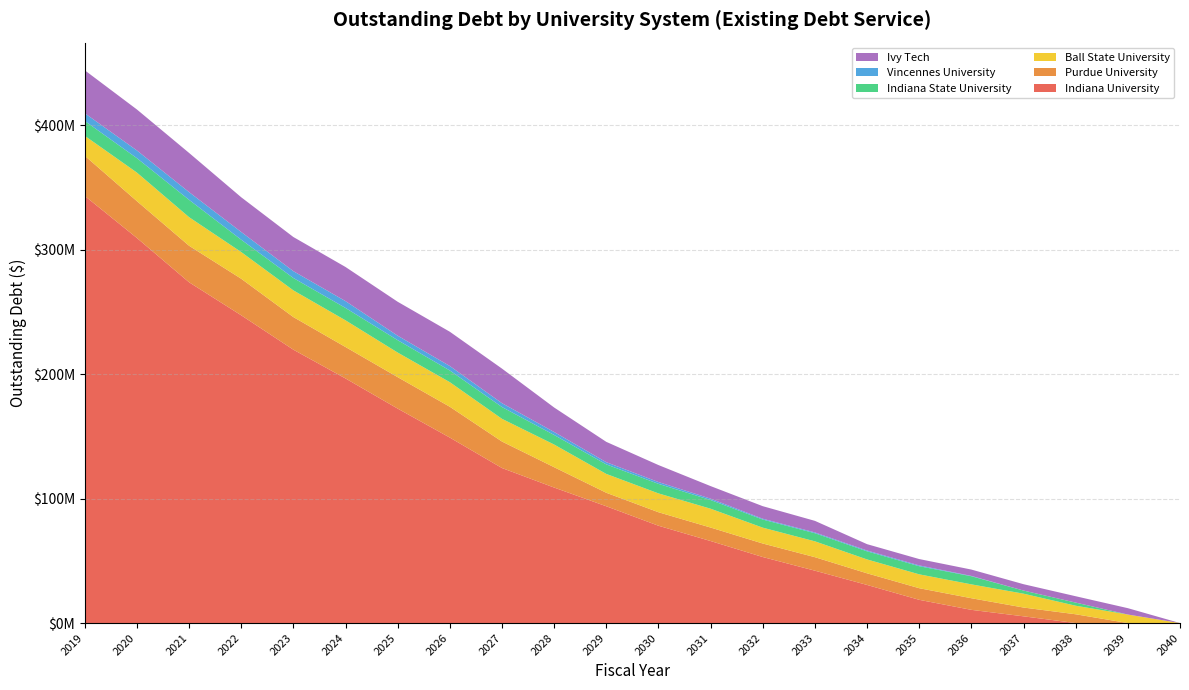

Reading left to right, transcribe all the data shown in this chart.

Indiana University: 2019=343280000	2020=309455000	2021=273875000	2022=247329999	2023=219690000	2024=196565000	2025=172345000	2026=149045000	2027=124585000	2028=108900000	2029=93855000	2030=78220000	2031=65915000	2032=53070000	2033=42095000	2034=30635000	2035=18670000	2036=10615000	2037=5410000	2038=0	2039=0	2040=0
Purdue University: 2019=32278694	2020=29598835	2021=29347526	2022=29373688	2023=26215463	2024=25277463	2025=25276963	2026=24777213	2027=21295963	2028=16349913	2029=10852263	2030=10849813	2031=10848963	2032=10856513	2033=10854000	2034=9339750	2035=9344750	2036=9345750	2037=7067000	2038=7066500	2039=0	2040=0
Ball State University: 2019=16009763	2020=22959363	2021=22972425	2022=21450225	2023=21449475	2024=21437925	2025=19761900	2026=19756150	2027=18240025	2028=18215969	2029=15133150	2030=15135206	2031=15125550	2032=12743688	2033=12734175	2034=11153175	2035=11143175	2036=11138375	2037=11133475	2038=6861650	2039=6856225	2040=0
Indiana State University: 2019=11950580	2020=11574682	2021=13934387	2022=9927255	2023=9933938	2024=9942458	2025=9944007	2026=9383520	2027=9479247	2028=7678826	2029=7676830	2030=7671557	2031=6985117	2032=6523275	2033=6518850	2034=6520350	2035=6525700	2036=6522050	2037=2516200	2038=2519400	2039=0	2040=0
Vincennes University: 2019=6204492	2020=6215488	2021=6210108	2022=6204550	2023=5507270	2024=5493469	2025=3608741	2026=3605072	2027=3100022	2028=2402535	2029=1757270	2030=1451135	2031=1106193	2032=652182	2033=652182	2034=652182	2035=652182	2036=266009	2037=0	2038=0	2039=0	2040=0
Ivy Tech: 2019=34502751	2020=32923190	2021=31479022	2022=27890236	2023=27434913	2024=27428775	2025=27260288	2026=27537477	2027=27779877	2028=19674763	2029=16342956	2030=13648077	2031=10086120	2032=10083233	2033=9276285	2034=5101375	2035=5102625	2036=5103625	2037=5103875	2038=5107750	2039=5109625	2040=0